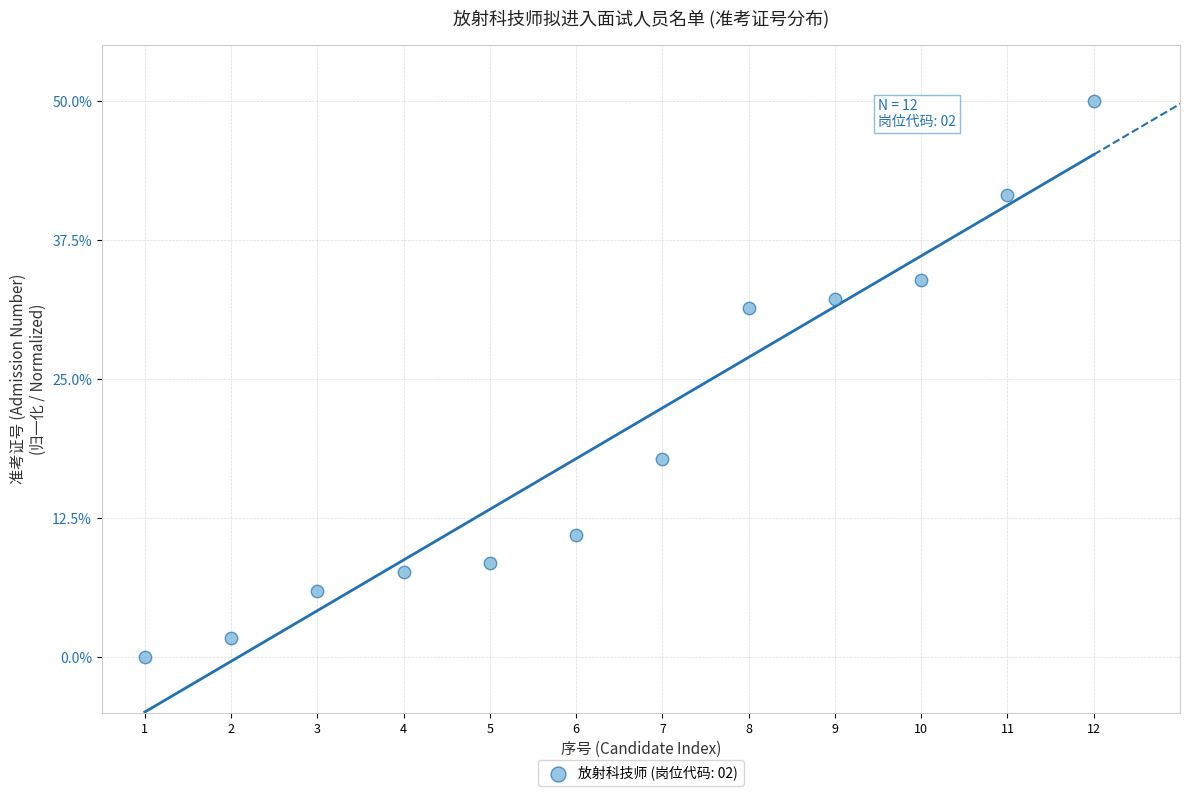

What is the average X value?

6.5